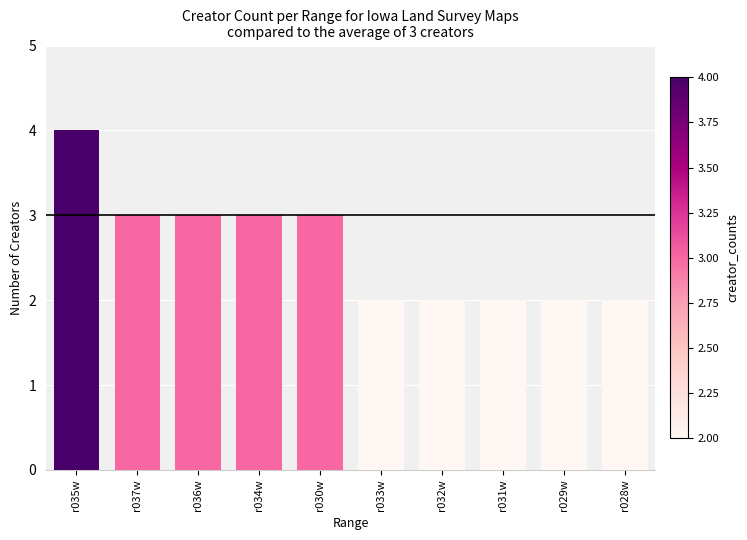

The value at r037w is 5. True or false?

False